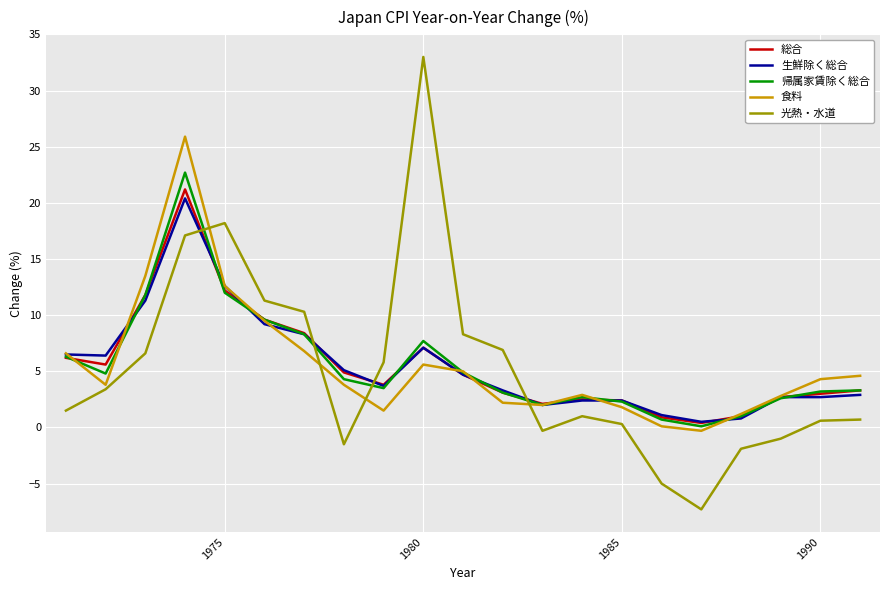

What is the difference between the maximum and minimum values in the 総合 series?

20.8